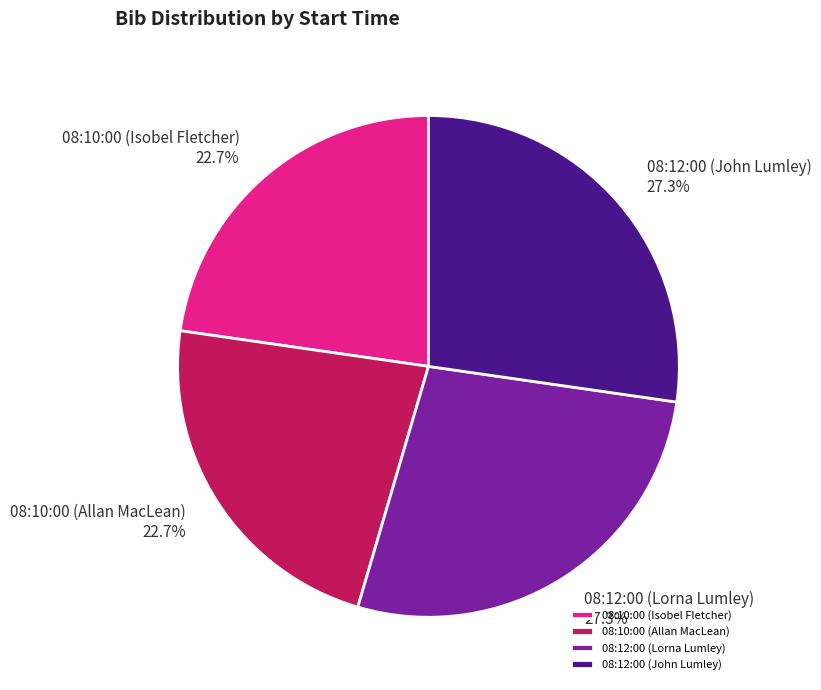

Between 08:10:00 (Allan MacLean) and 08:12:00 (Lorna Lumley), which is larger?

08:12:00 (Lorna Lumley)